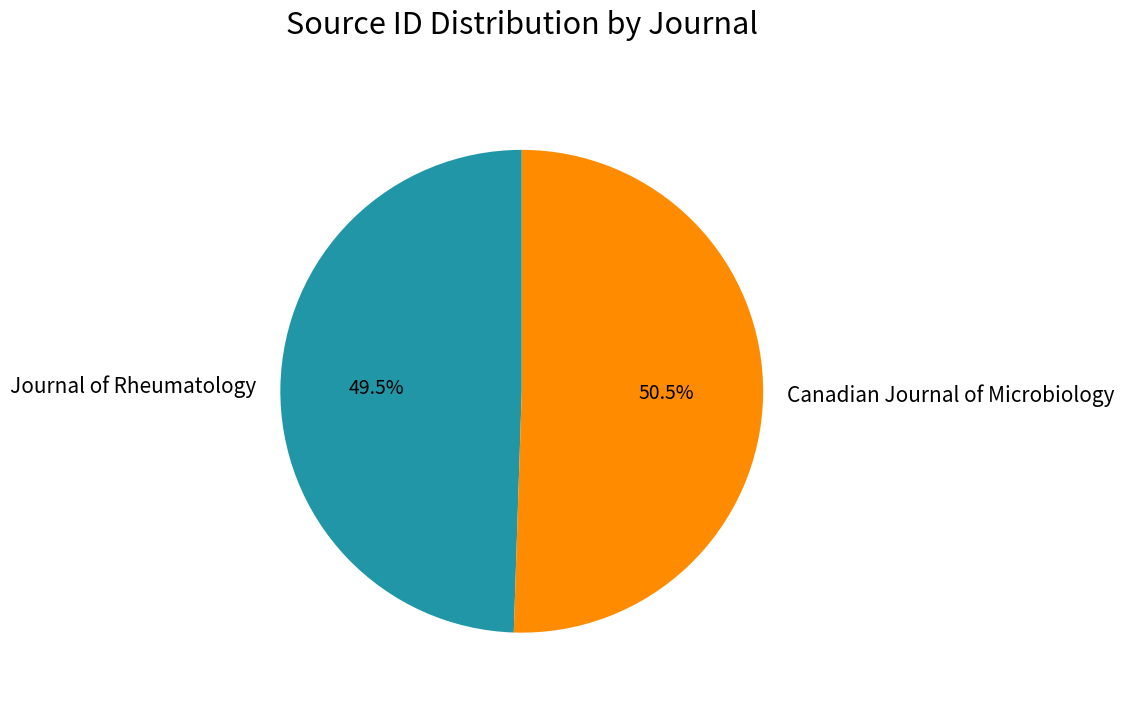

To the nearest percent, what is the combined percentage of Journal of Rheumatology and Canadian Journal of Microbiology?

100%